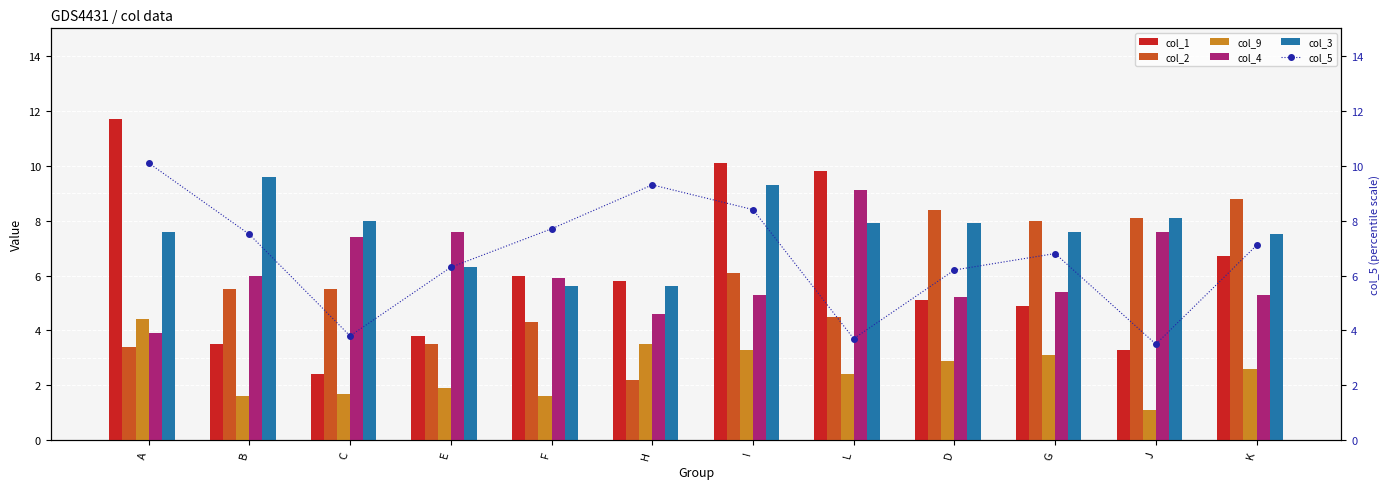

Does the chart contain any negative values?

No